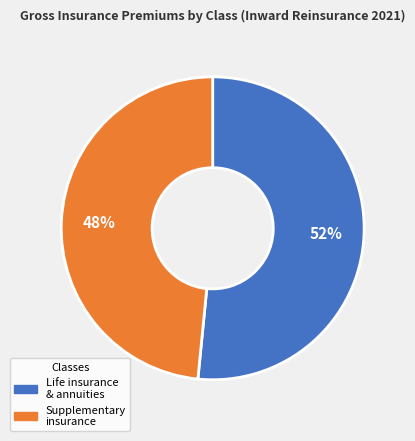

Is there any slice that represents more than half of the pie?

Yes